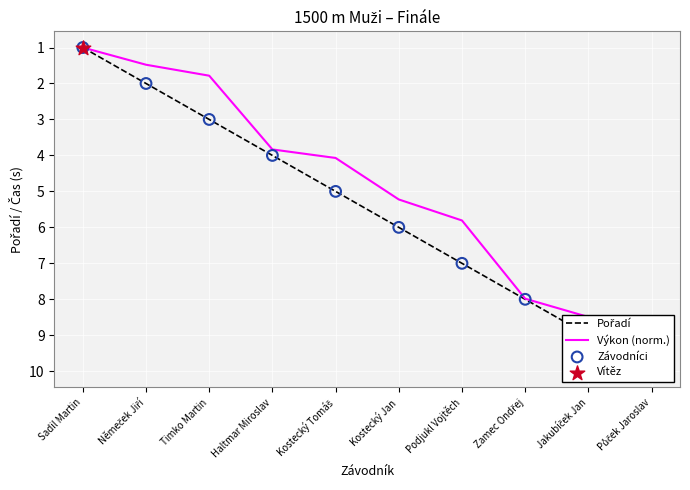

Which series has the widest spread of Y values?

Pořadí